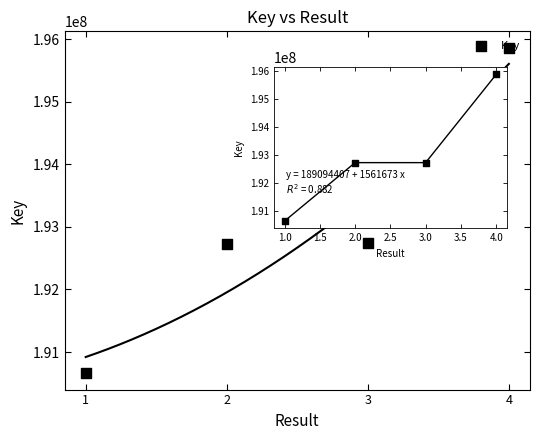

What is the change in value from 1 to 4?

+5205543